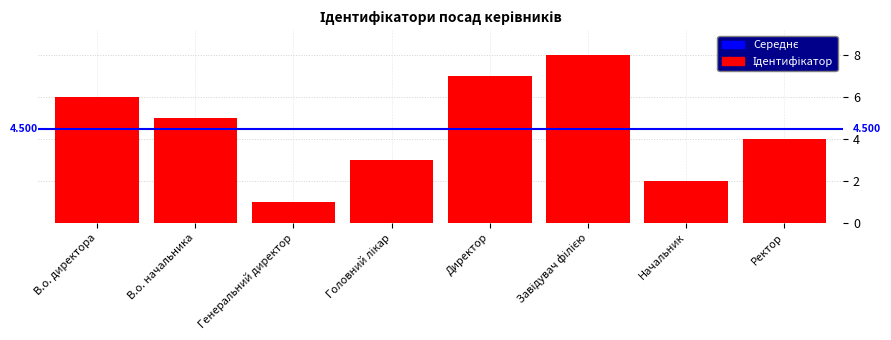

Which category has the lowest value across all series?

Генеральний директор